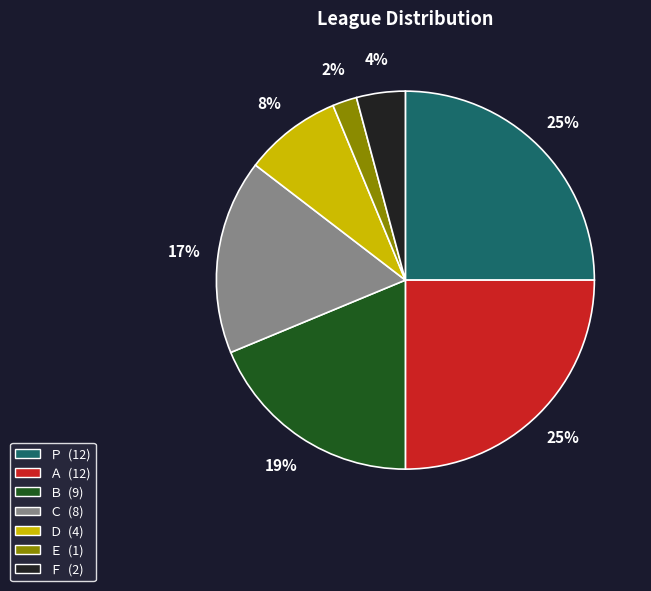

To the nearest percent, what is the average slice percentage?

14%